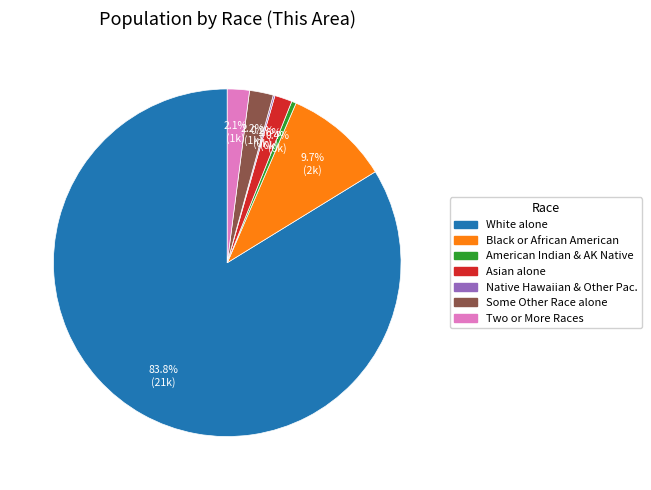

Does any single category account for the majority?

Yes